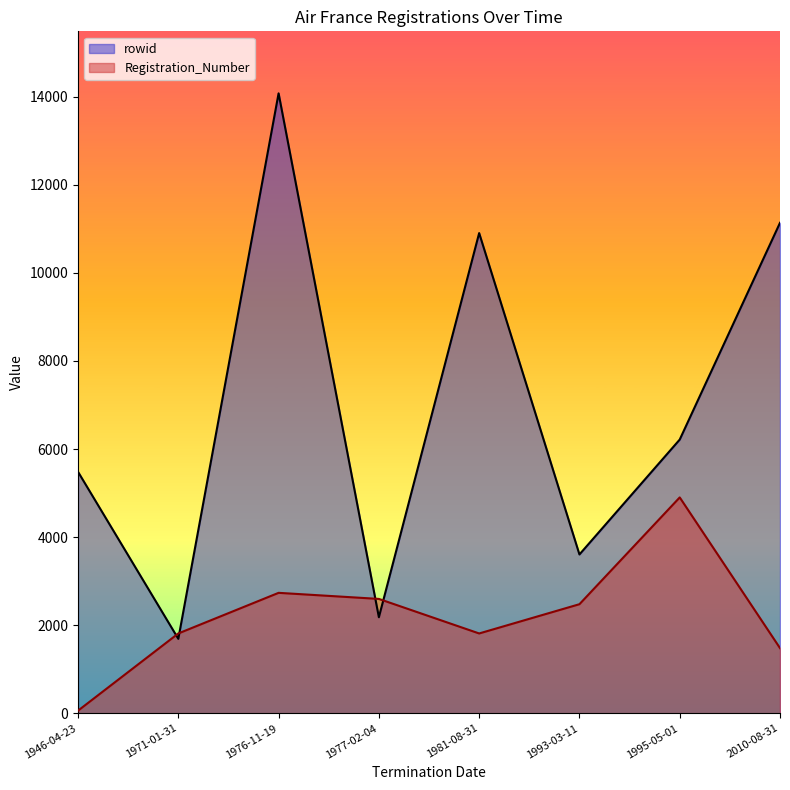

What is the total value across all series at 1971-01-31?

3506